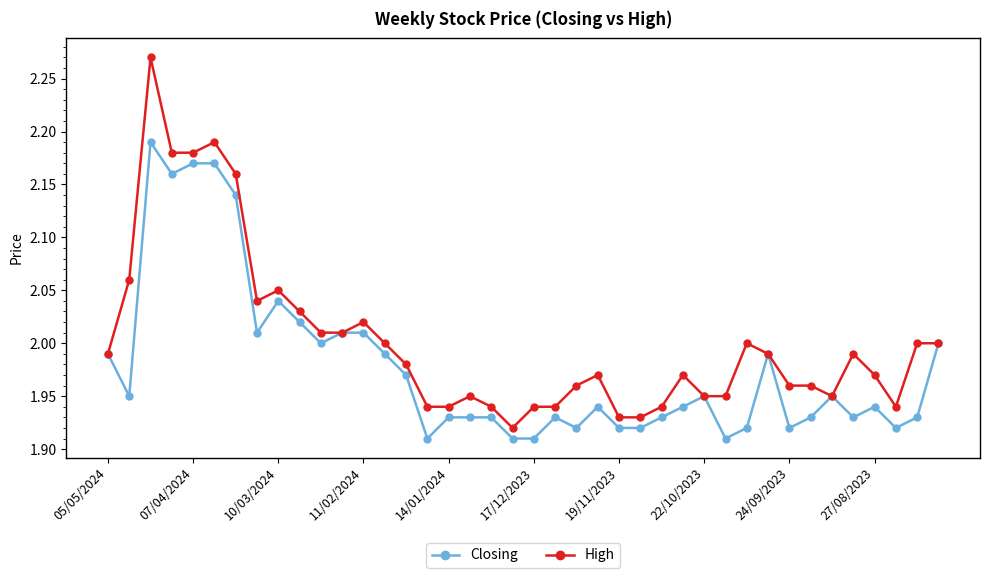

Which series has the widest spread of values?

High